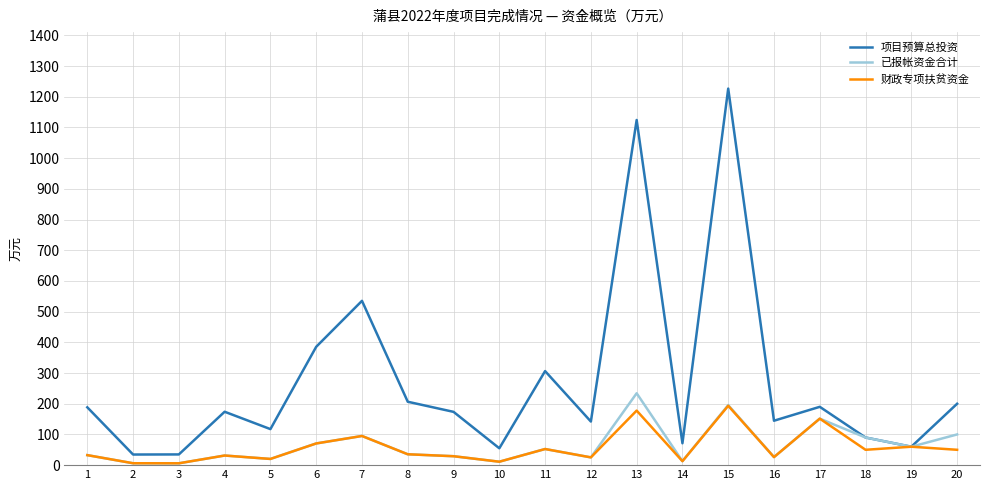

Is the value of 财政专项扶贫资金 at 18 greater than the value of 已报帐资金合计 at 3?

Yes